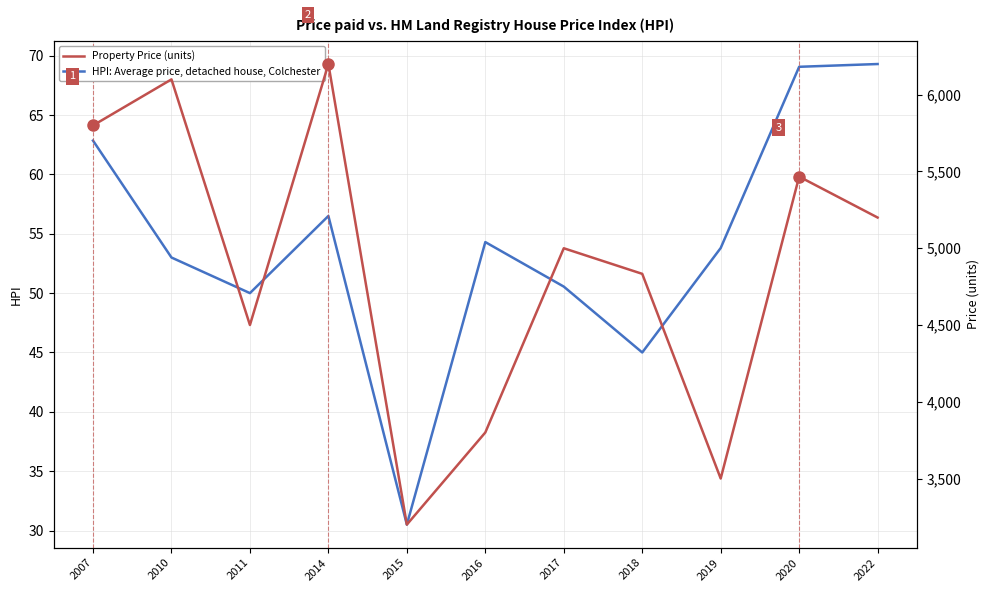

How many lines are shown in the chart?

2